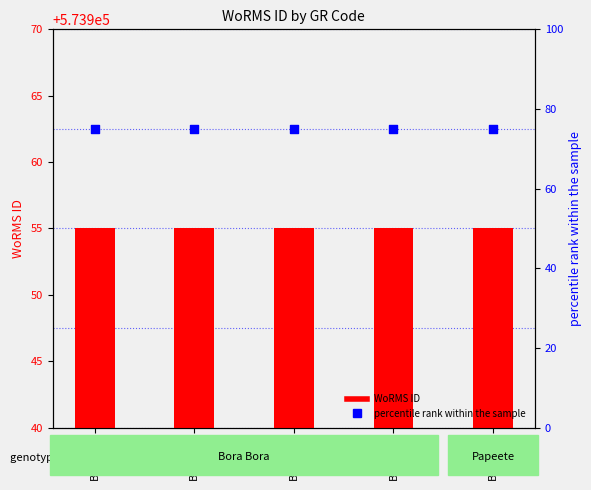

Which series has the widest spread of Y values?

WoRMS ID